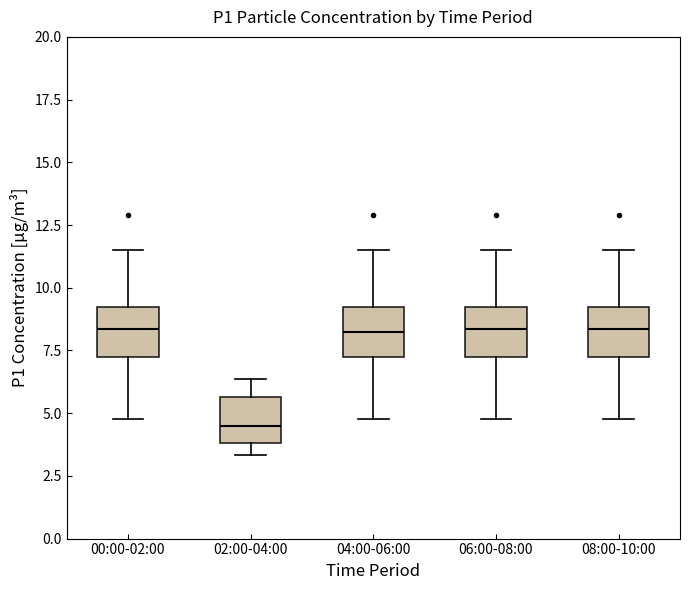

Where does the lower whisker of the box for 06:00-08:00 end on the y-axis? The values are not printed on the chart, so give them approximately, as read against the axis.

5.0